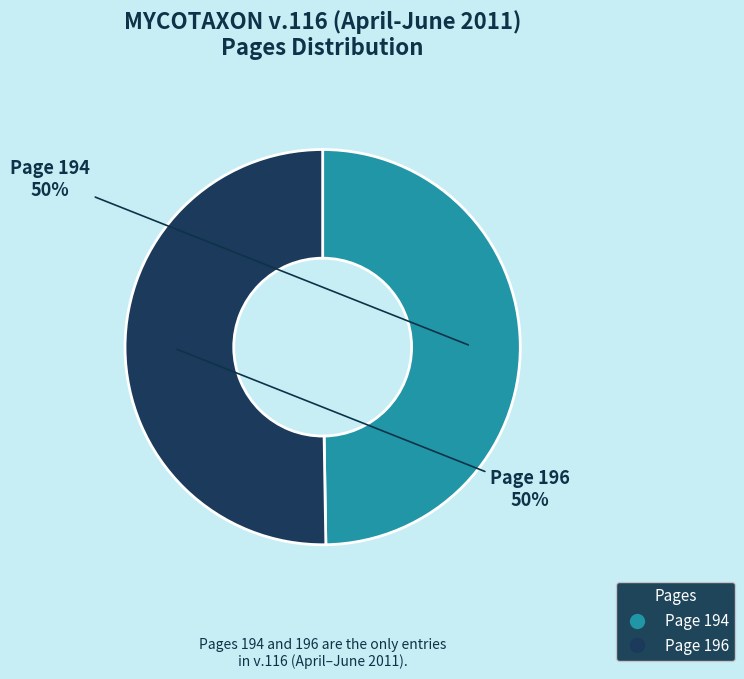

Is it true that Page 196 is 36% of the pie?

False